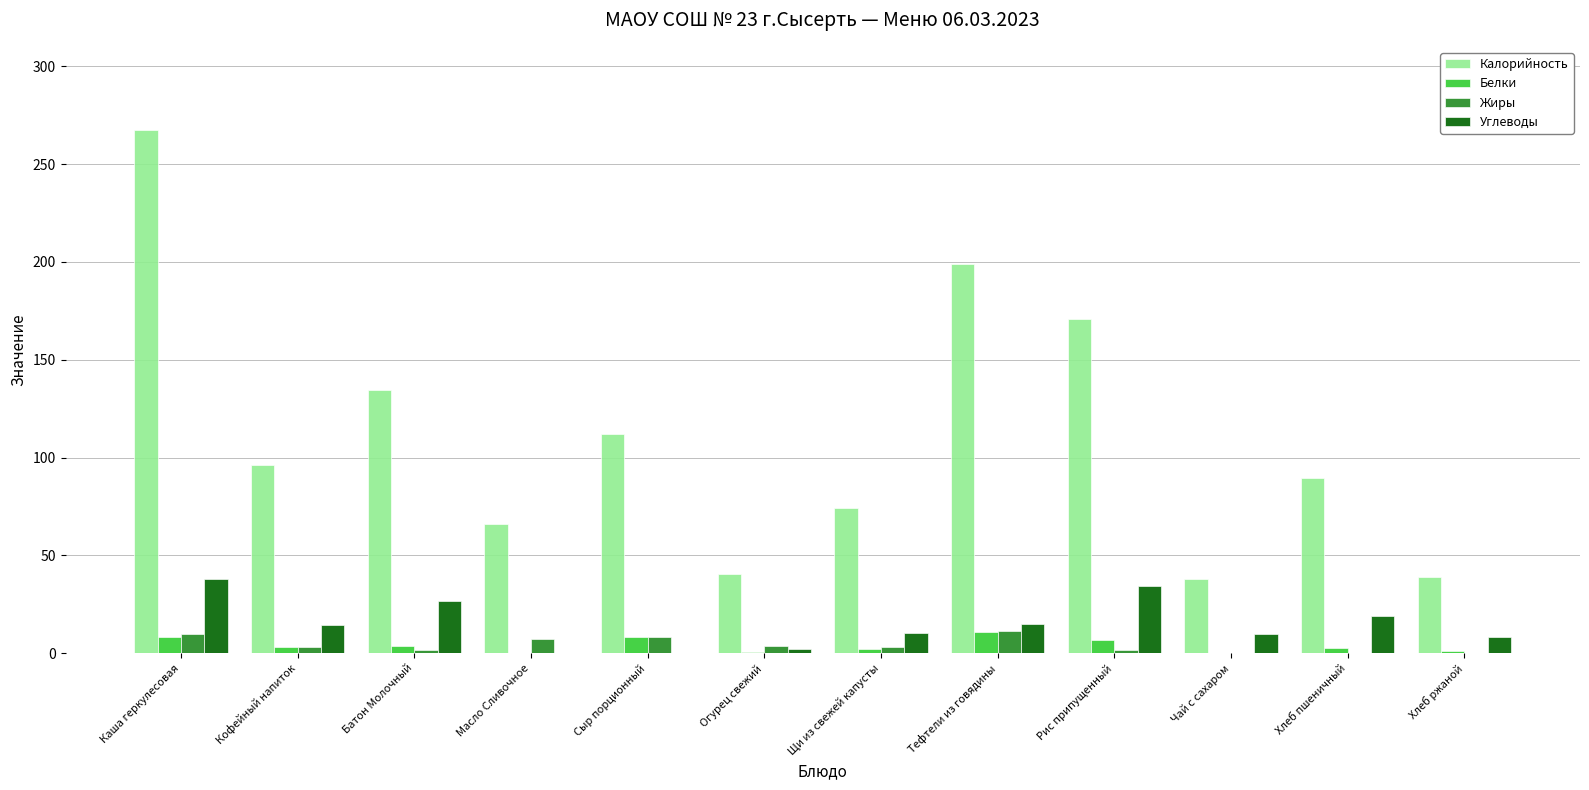

Is it true that Калорийность equals 270.5 at Тефтели из говядины?

False